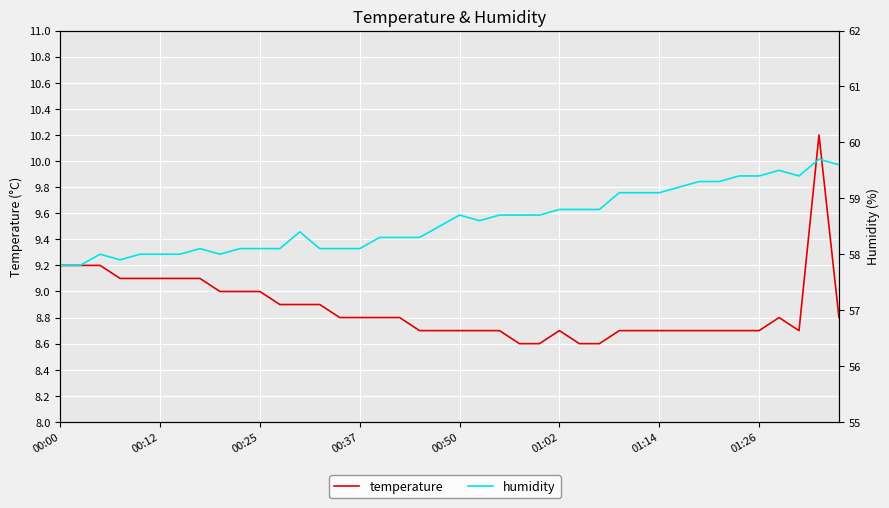

What is the sum of the temperature values at 01:02 and 01:14?

17.4